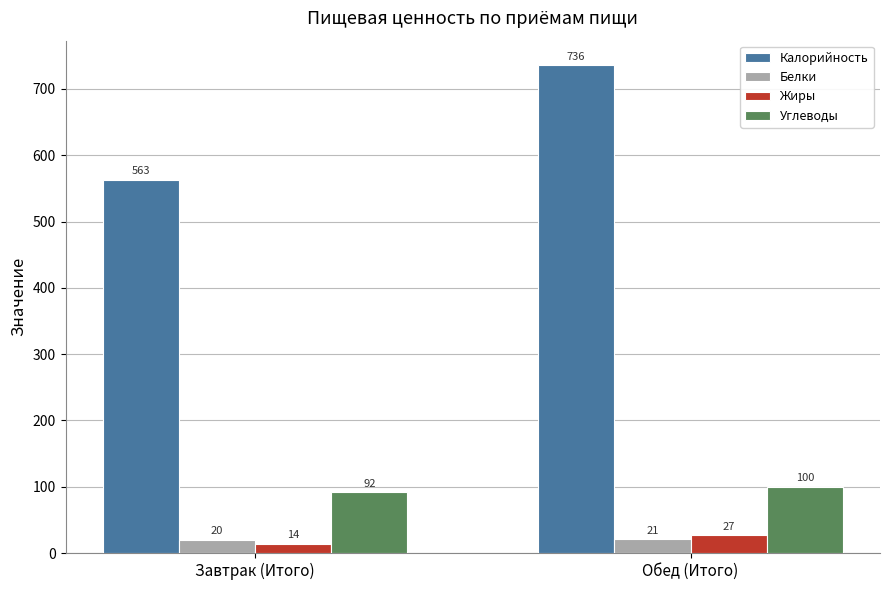

What is the difference between the maximum and minimum values in the Белки series?

1